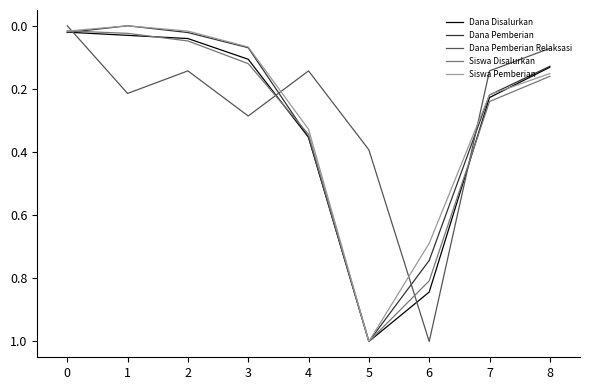

At which category is the sum across all series the highest?

5